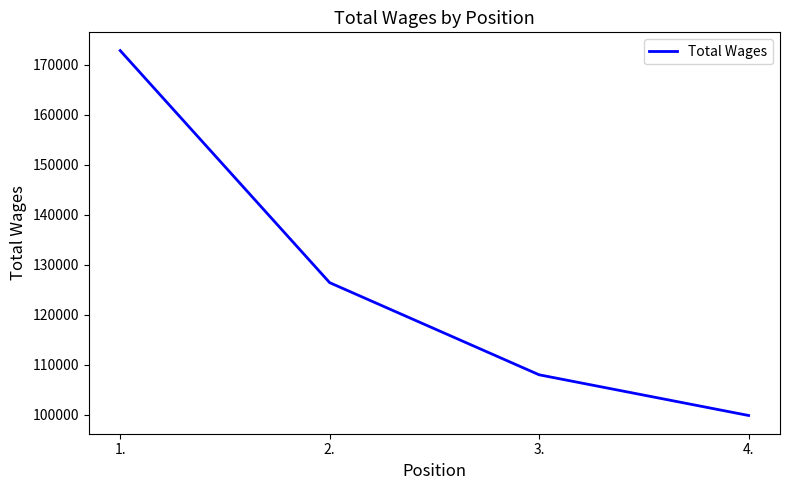

Reading right to left, extract all data points from this chart.

99853	107988	126413	172818